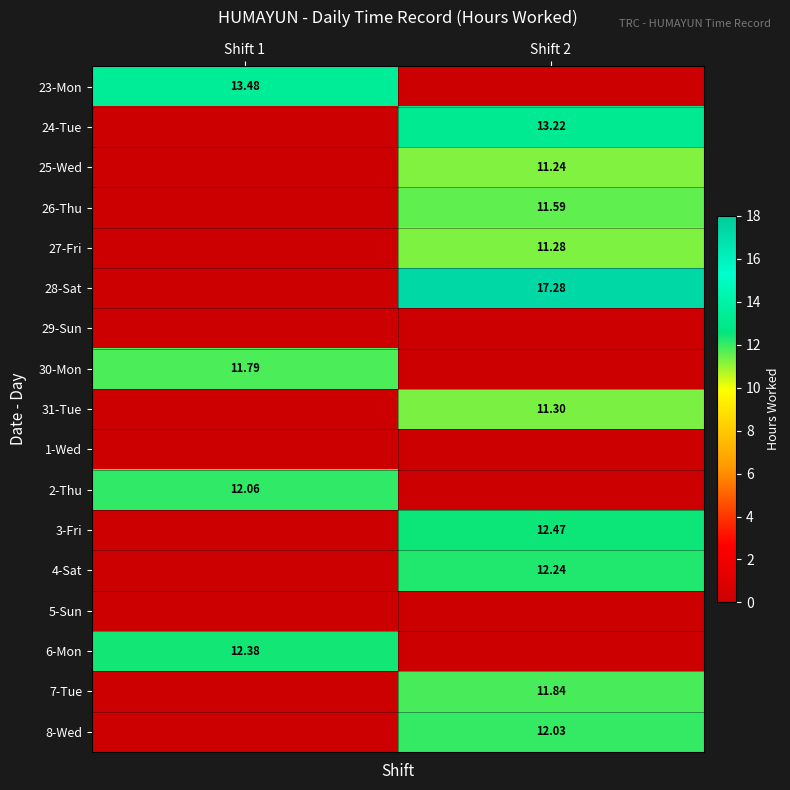

At how many categories does at least one series exceed 7?

2